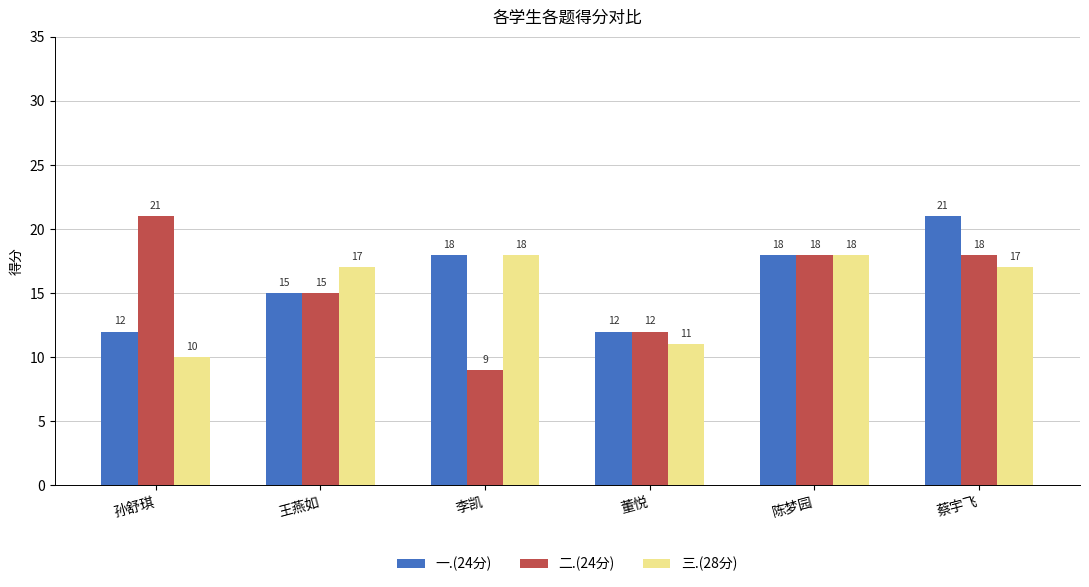

What is the value of the 三.(28分) bar at the 2nd from the left?

17